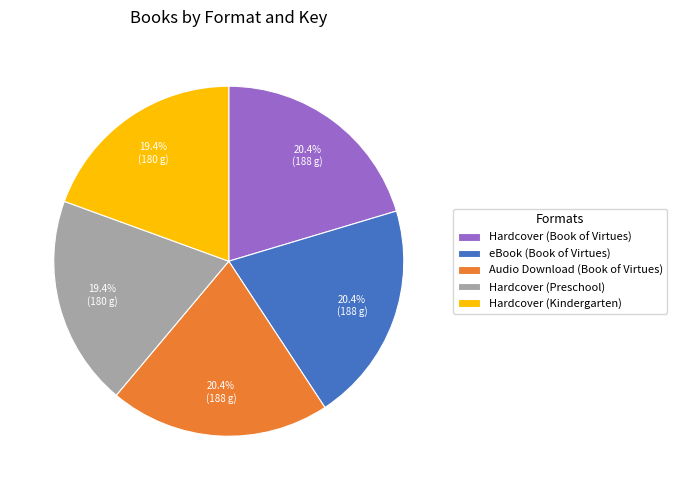

To the nearest percent, what is the difference between the largest and smallest slice percentages?

1%